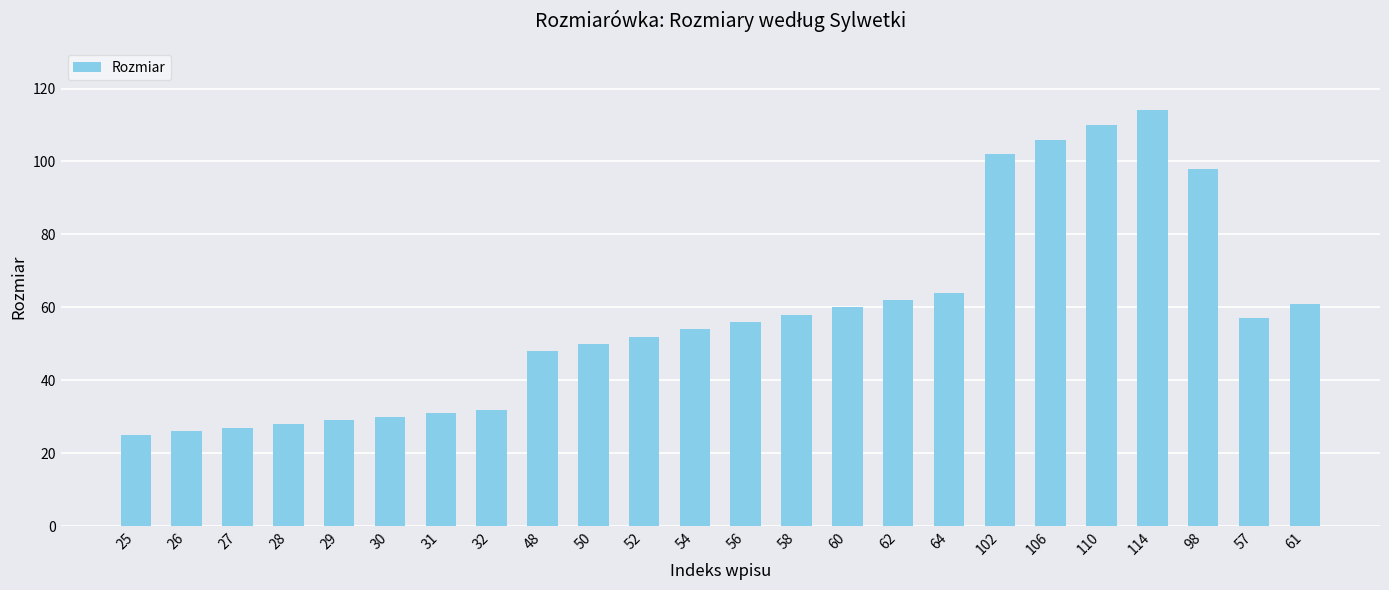

Approximately how many times larger is the value at 60 compared to 102?

0.6